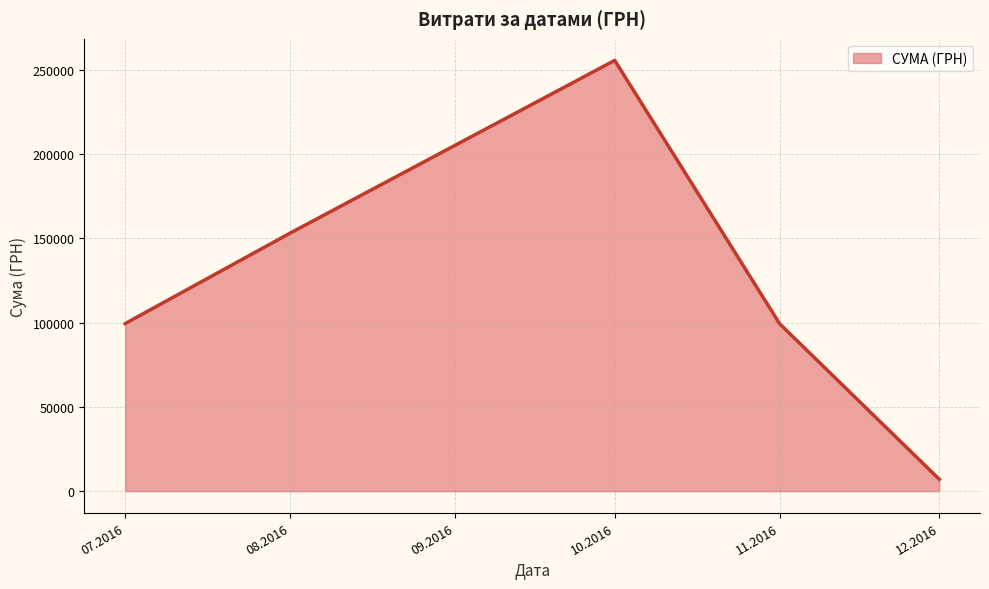

What value does the data have at 11.2016?

99317.8